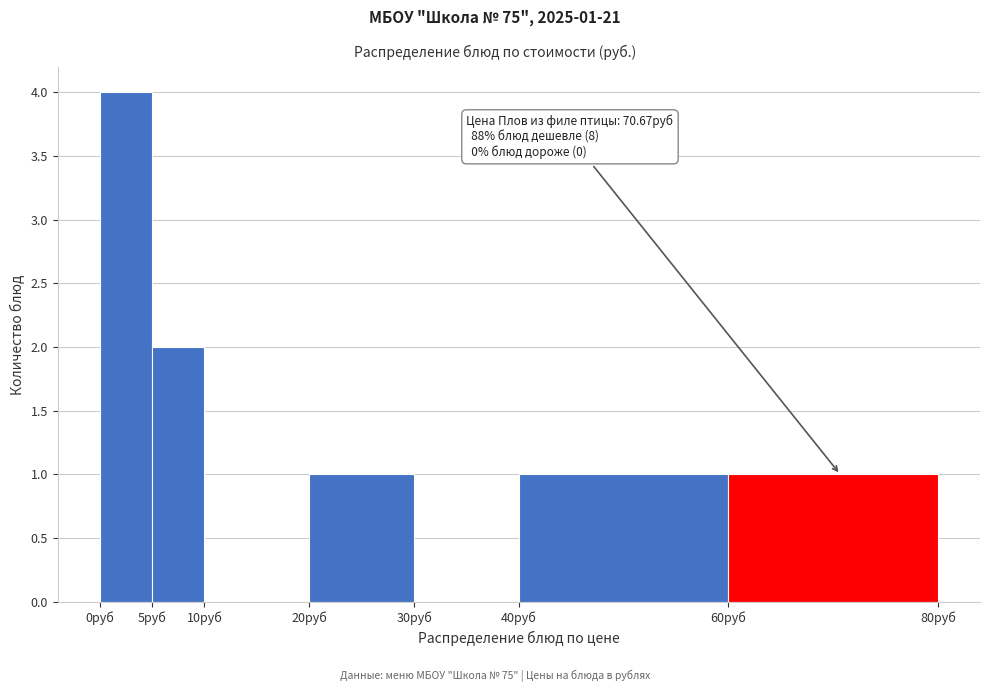

Which range on the x-axis has the tallest bar?

0 to 5